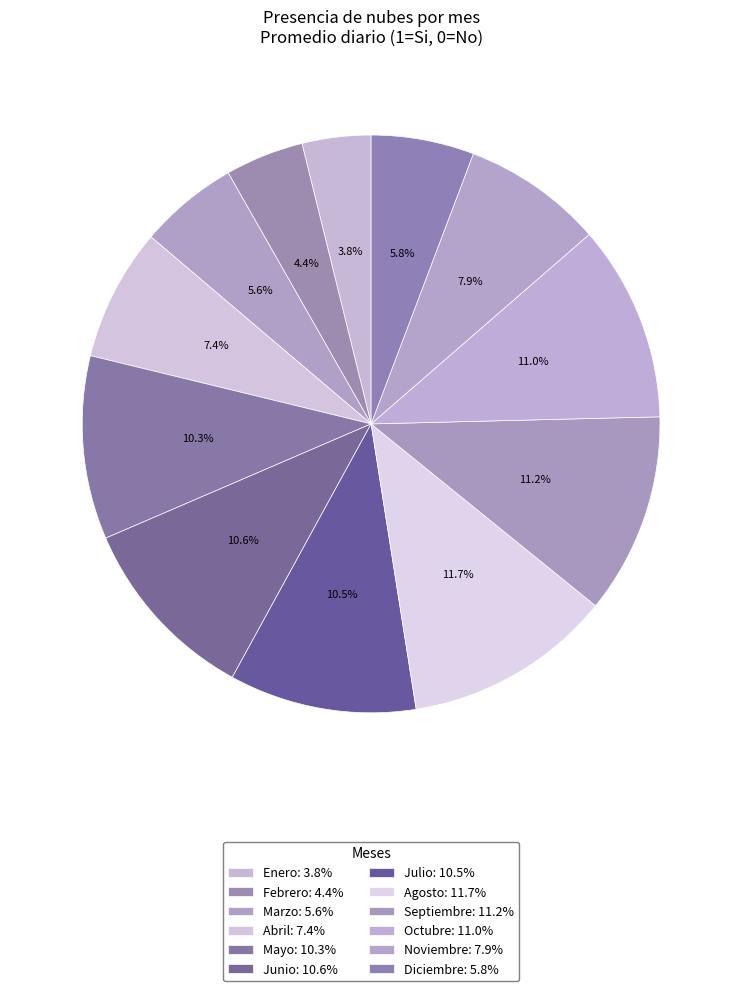

What percentage do Enero and Agosto together represent?

15.5%